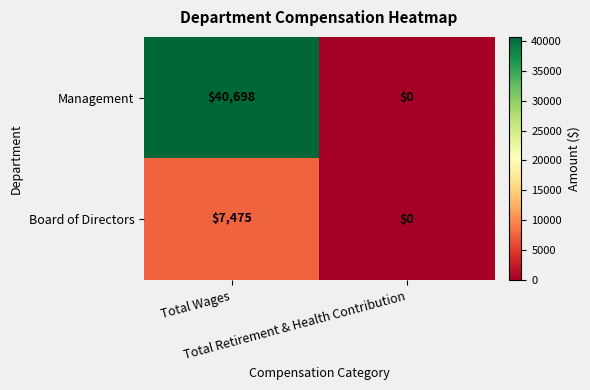

How many data points in Board of Directors are less than 7475?

1